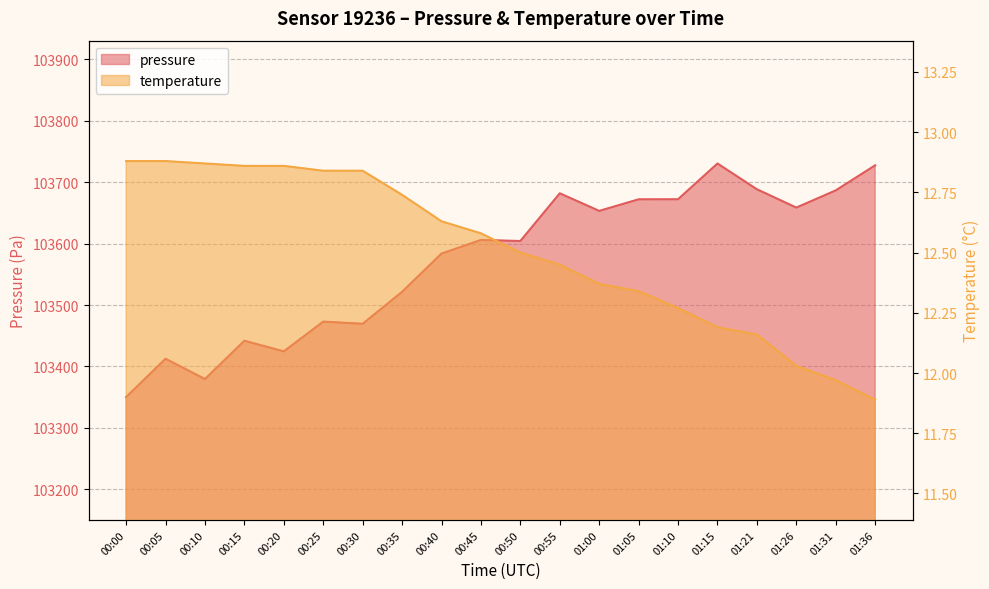

Where does the temperature series first go above 12?

00:00